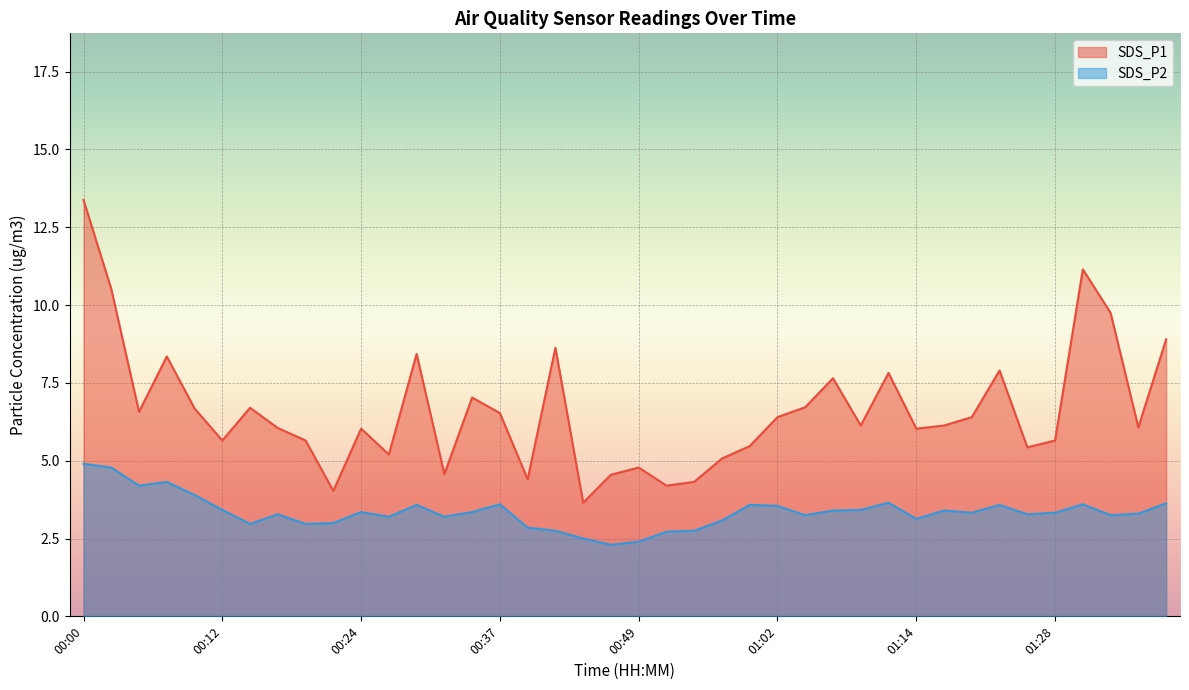

What is the difference between the highest and lowest values at 00:59?

1.9